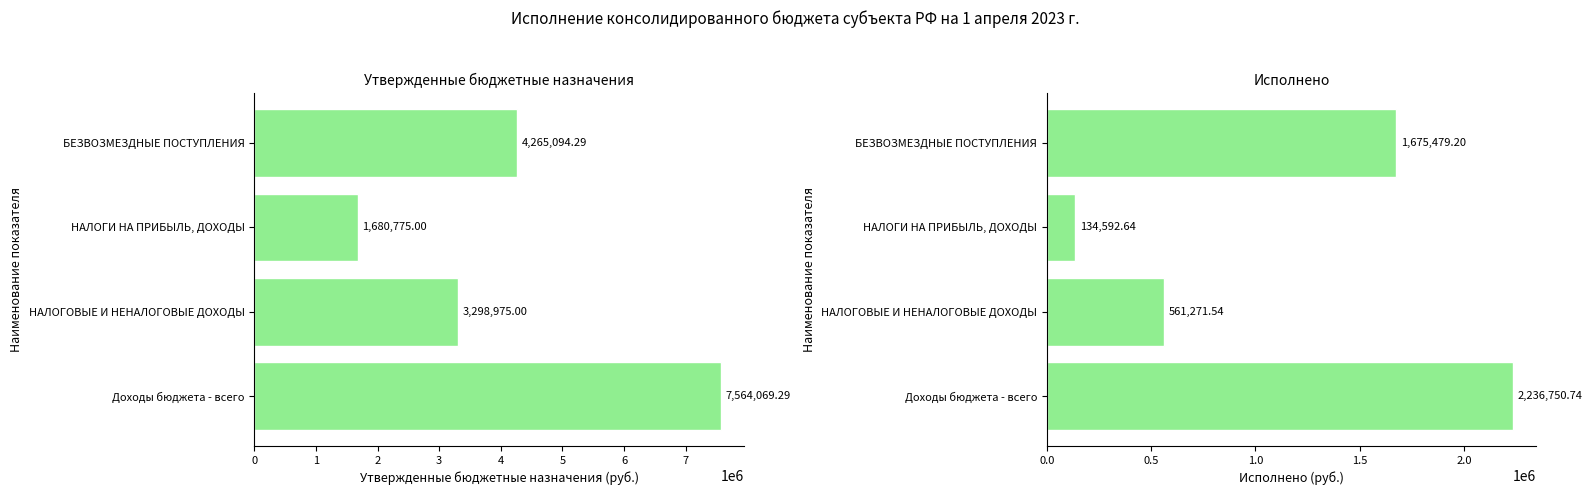

What is the highest value of the Утвержденные бюджетные назначения series?

7564069.3